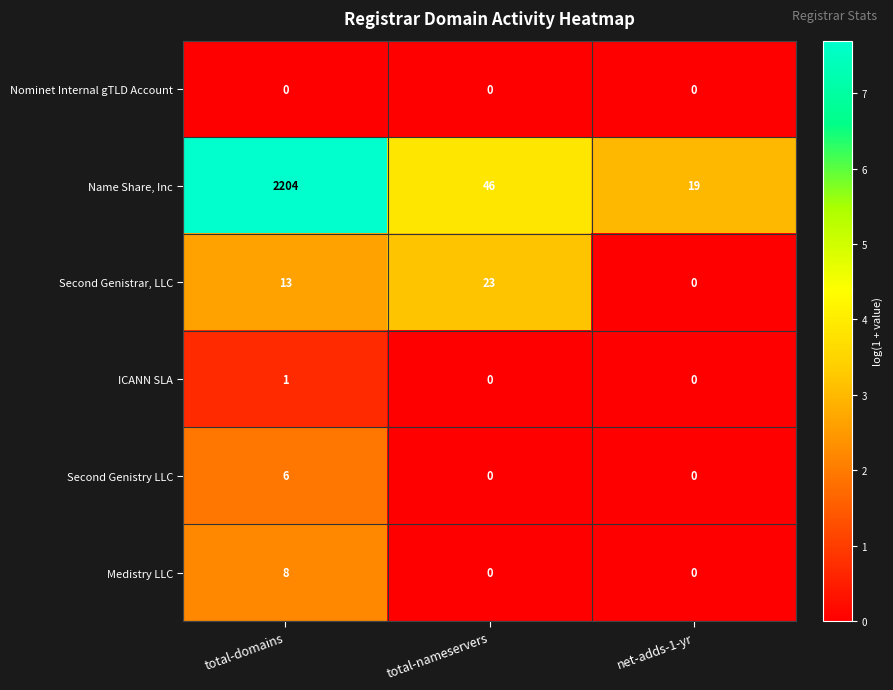

List the series in order of their peak value, highest first.

Name Share, Inc, Second Genistrar, LLC, Medistry LLC, Second Genistry LLC, ICANN SLA, Nominet Internal gTLD Account